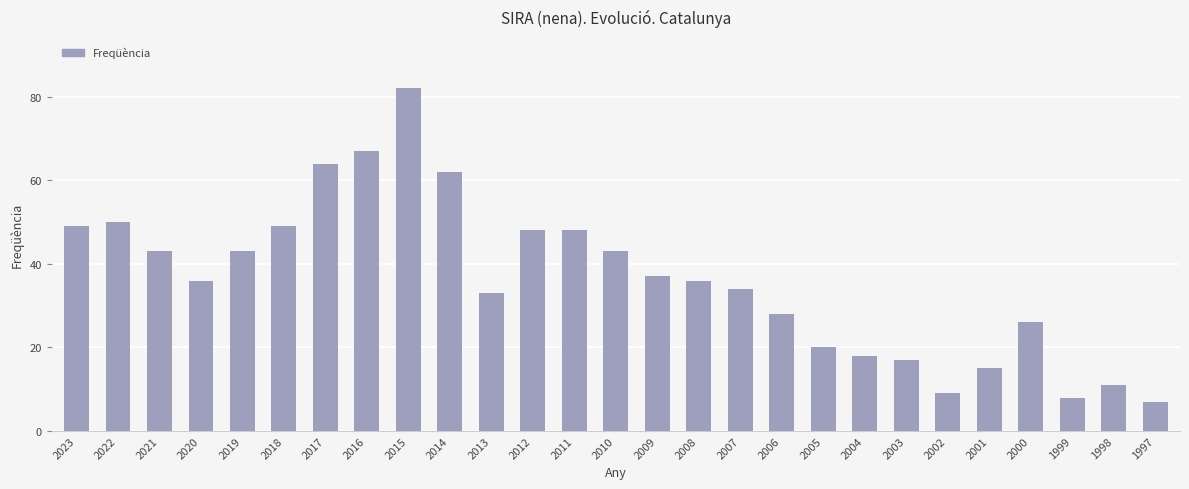

What is the smallest value displayed?

7